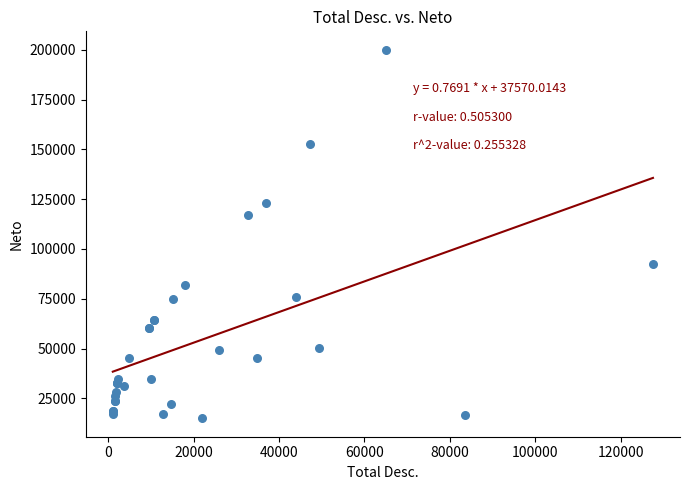

What Y value in the scatter plot is closest to 107511?

117243.4